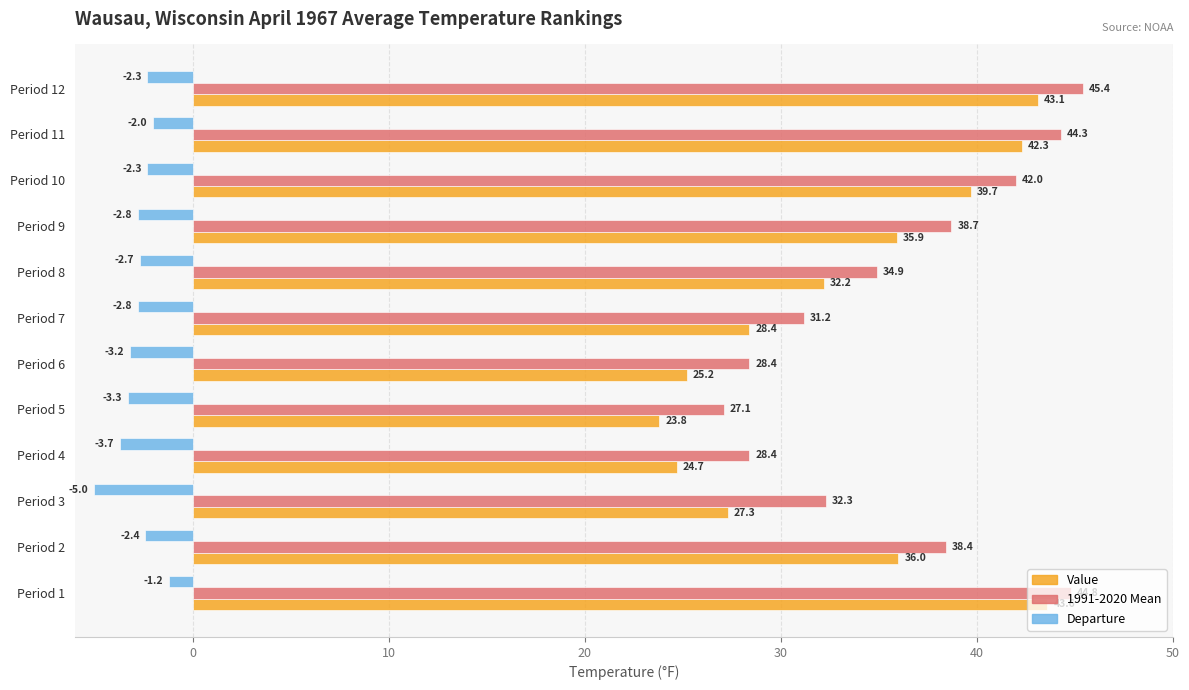

What is the average value of the Departure series?

-2.8